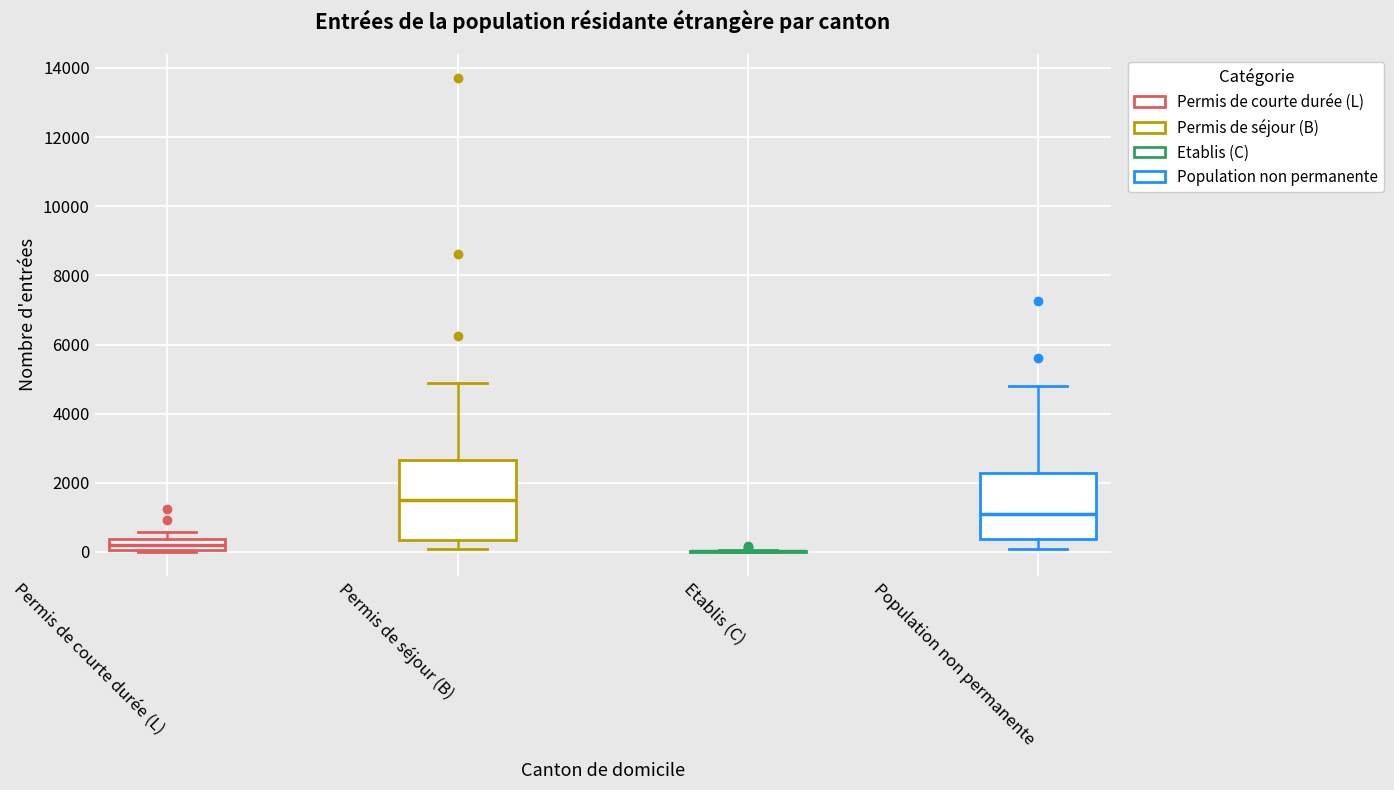

Comparing the boxes themselves (not the whiskers), which one is the tallest?

Permis de séjour (B)